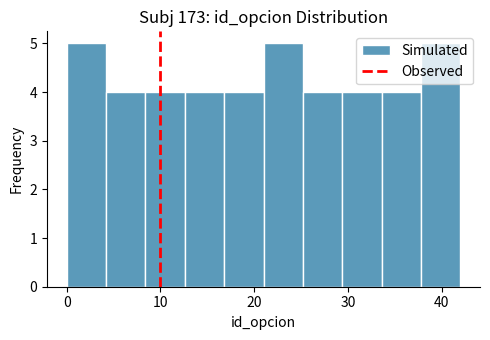

Reading left to right, transcribe this chart: for each bar, give the range it covers on the x-axis and its height. Neither the bar edges nor the heights are printed on the chart, so give them approximately, as read against the axes.

0.0 to 4.2: 5
4.2 to 8.4: 4
8.4 to 12.6: 4
12.6 to 16.8: 4
16.8 to 21.0: 4
21.0 to 25.2: 5
25.2 to 29.4: 4
29.4 to 33.6: 4
33.6 to 37.8: 4
37.8 to 42.0: 5